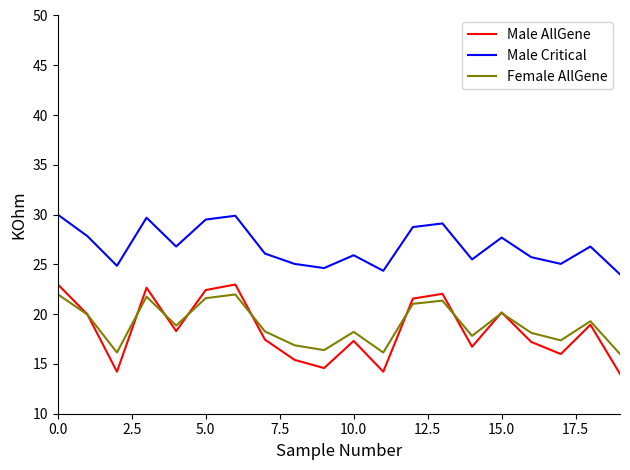

What is the greatest value displayed?

30.0